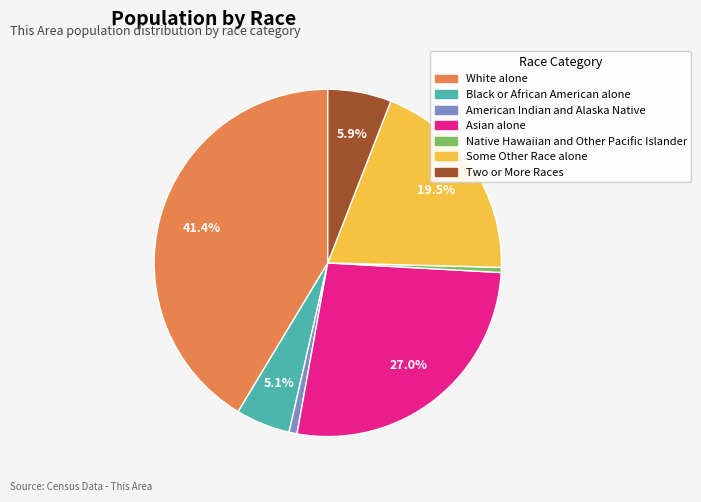

How many slices are in this pie chart?

7